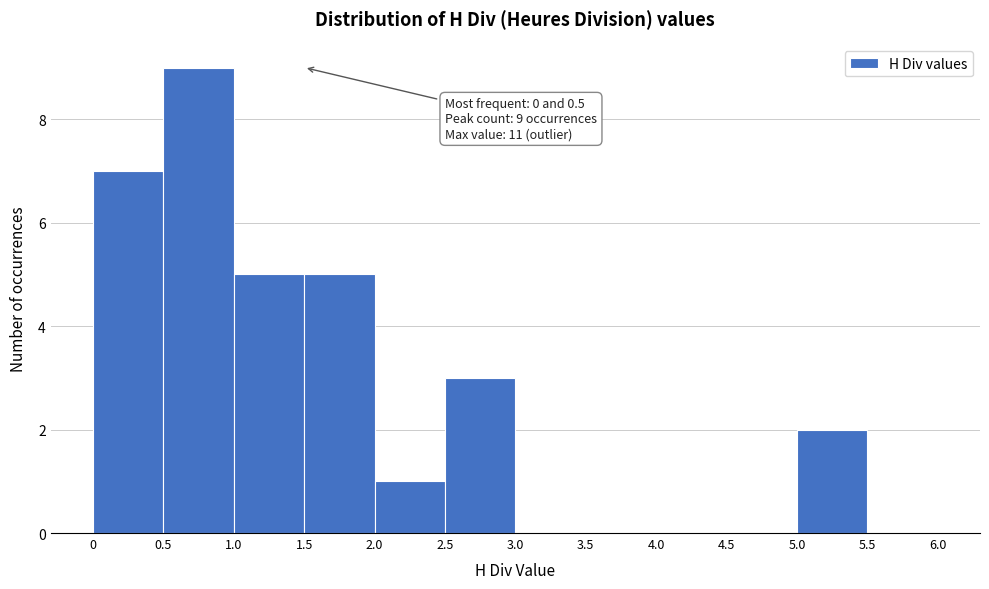

Over which range of the x-axis is the bar tallest?

0.5 to 1.0